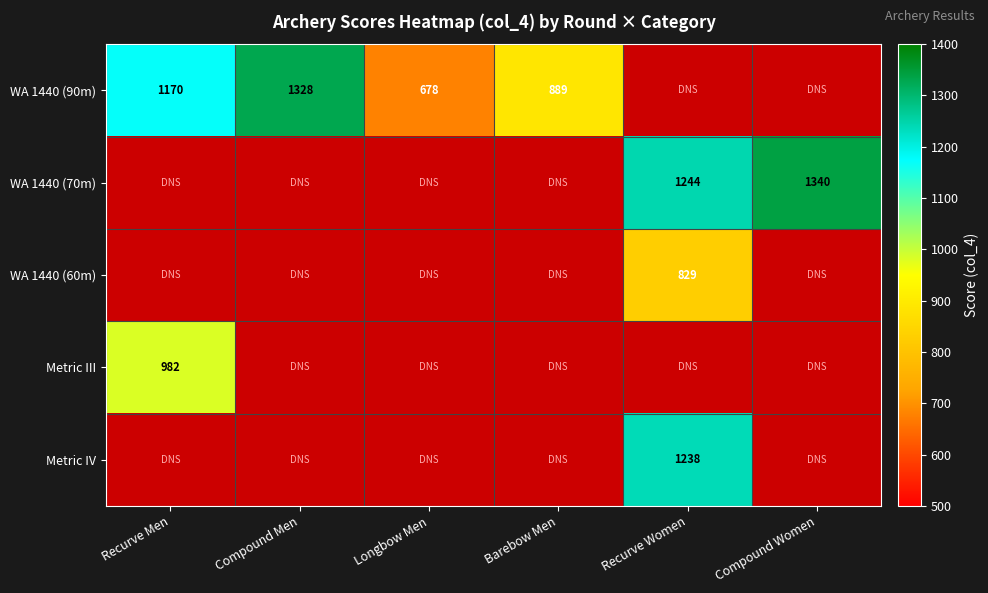

True or false: Metric III has a value of 982 at Recurve Men.

True